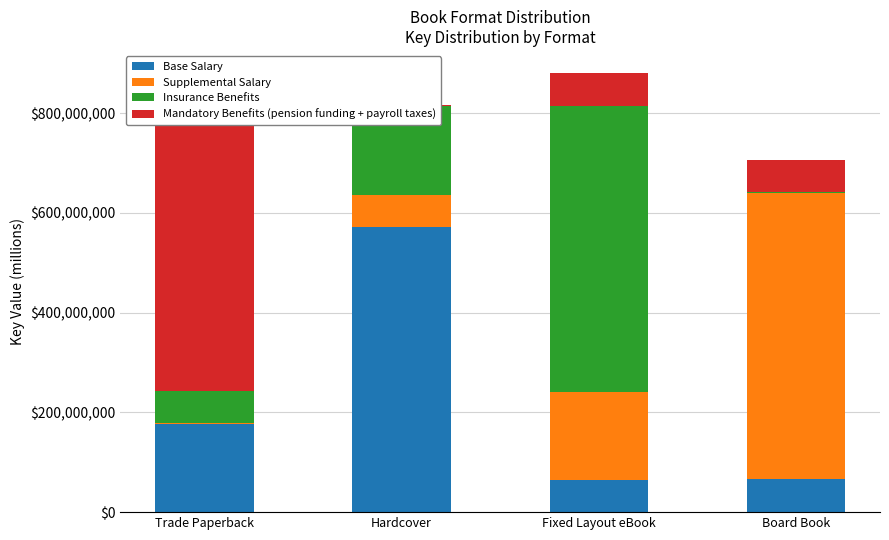

What is the maximum value shown in the chart?

572.7